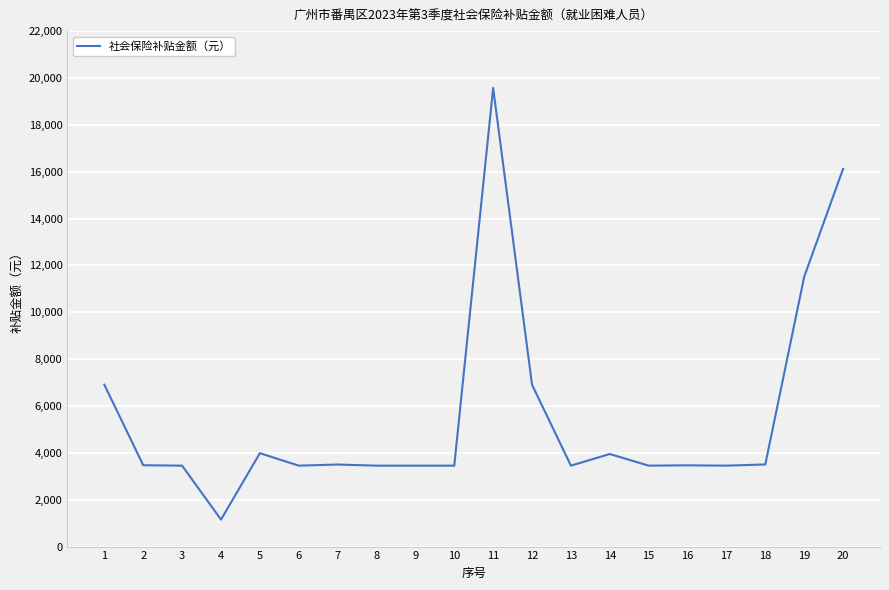

What is the greatest value displayed?

19574.3